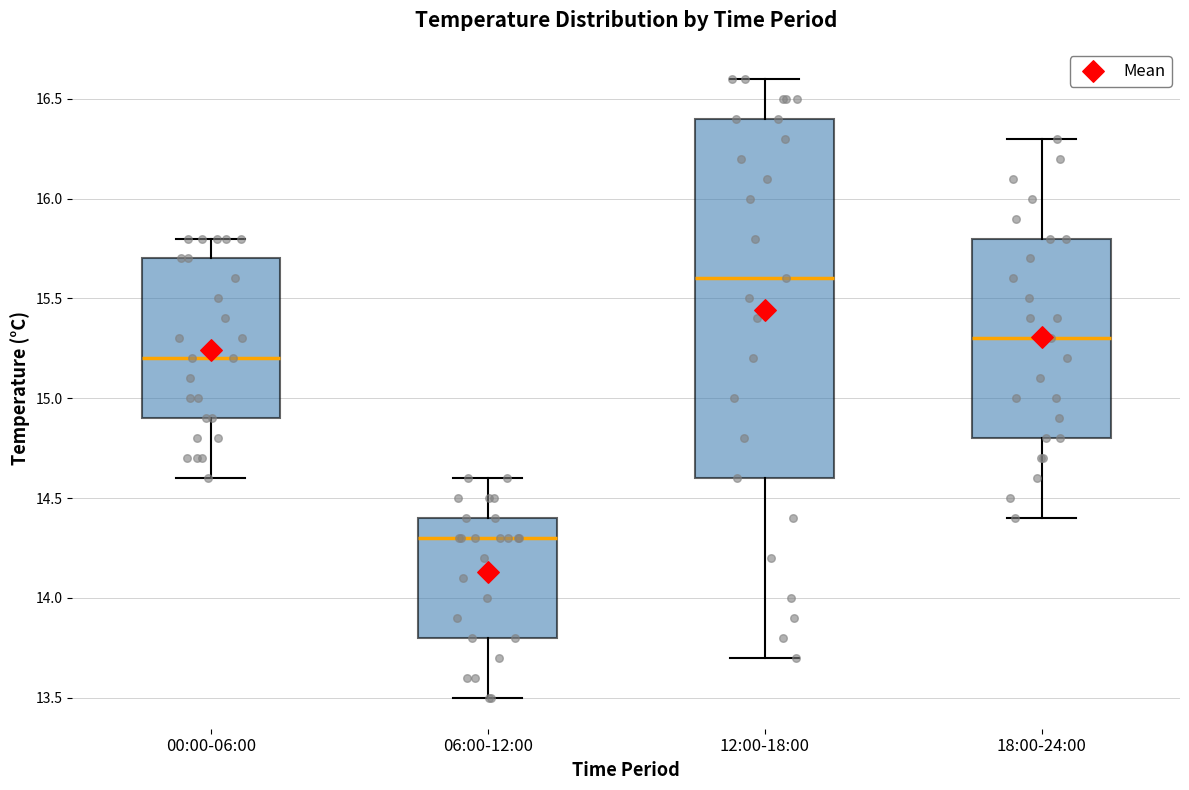

Where does the lower whisker of the box for 18:00-24:00 end on the y-axis? The values are not printed on the chart, so give them approximately, as read against the axis.

14.4